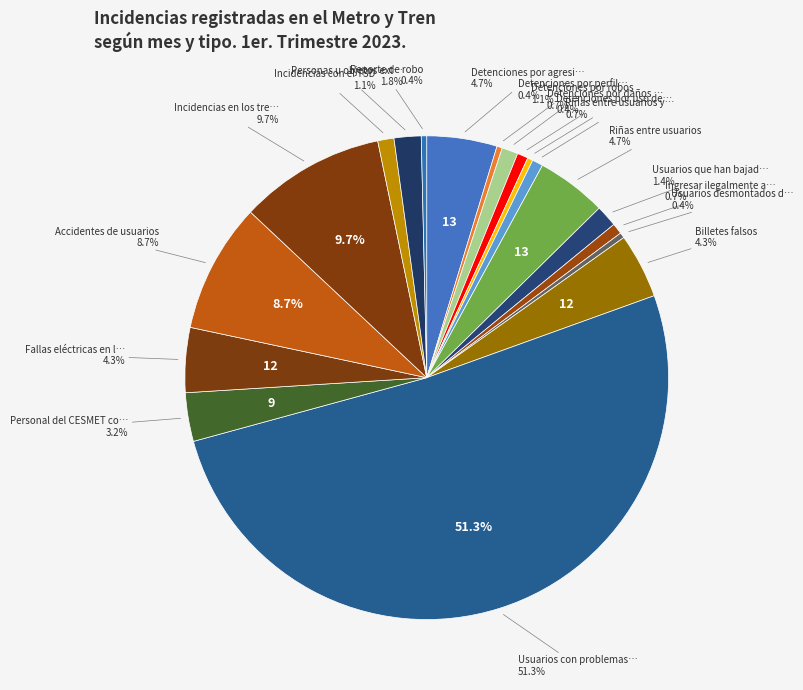

To the nearest percent, what is the difference between the Accidentes de usuarios and Riñas entre usuarios slice percentages?

4%